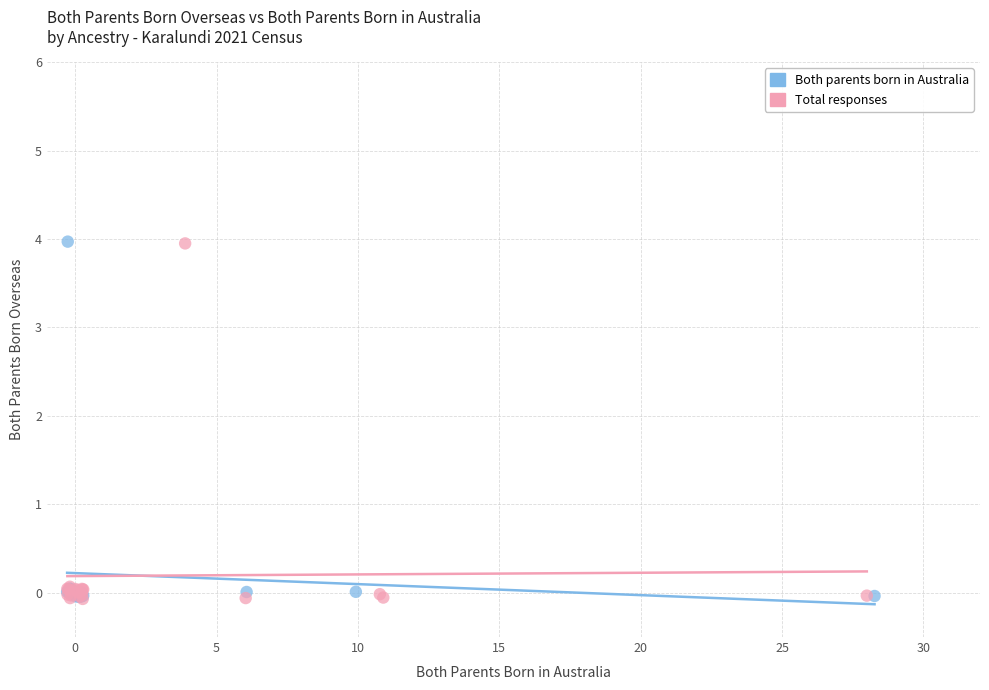

What are all the series names shown in the legend?

Both parents born in Australia, Total responses